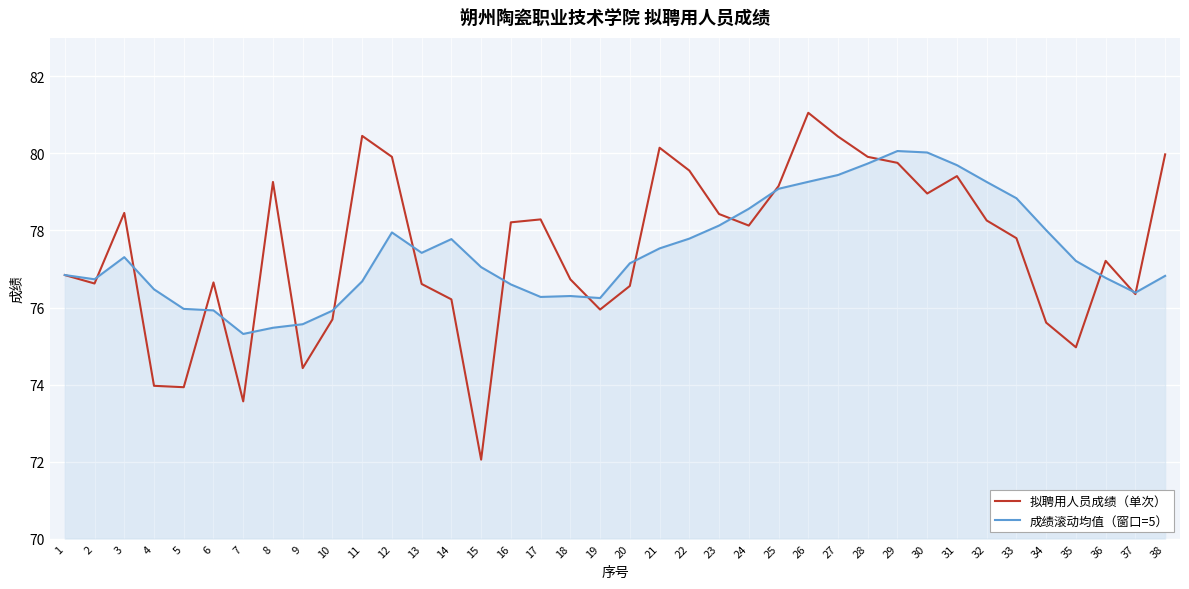

How many lines are shown in the chart?

2